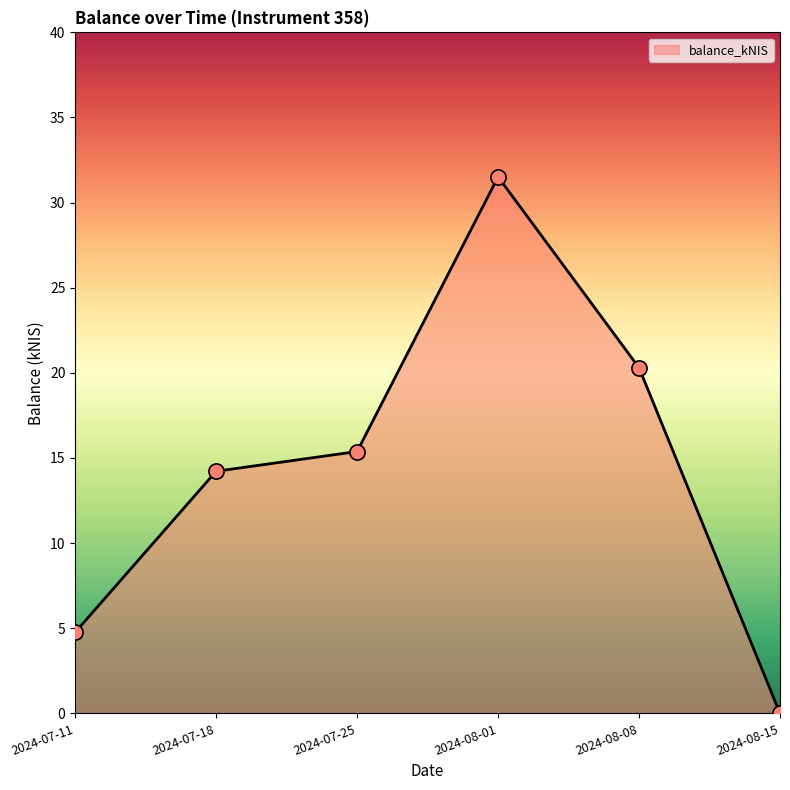

What is the ratio of the value at 2024-08-08 to the value at 2024-08-01?

0.6